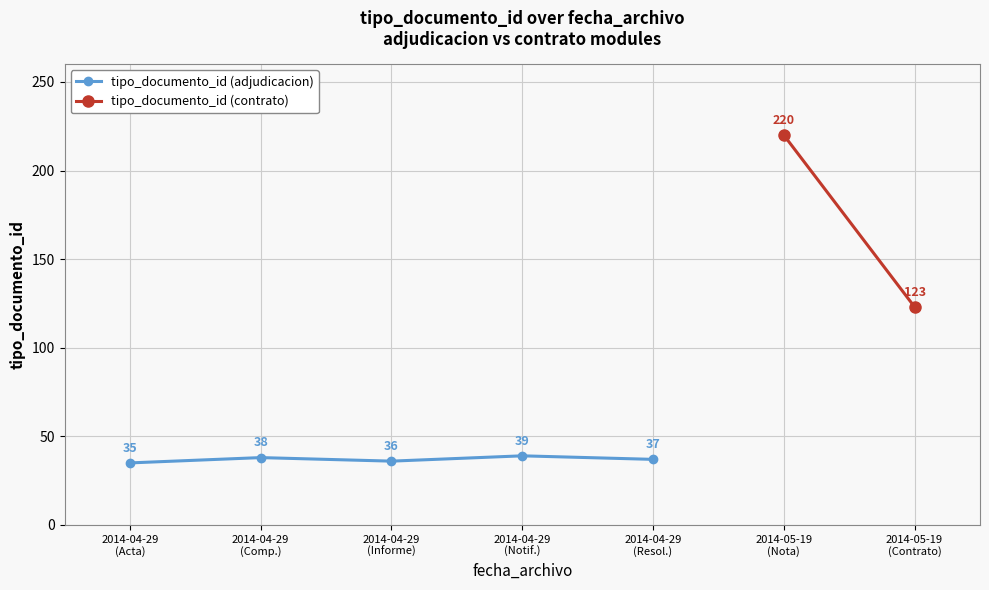

How many values are below 37?

2